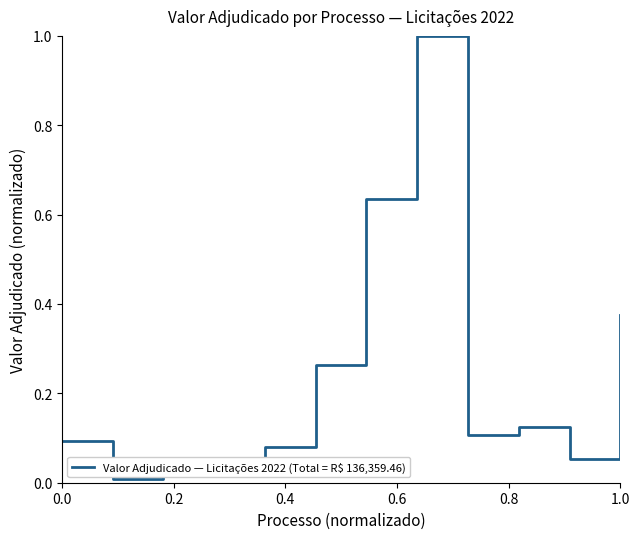

What is the difference between the maximum and minimum values?

1.0